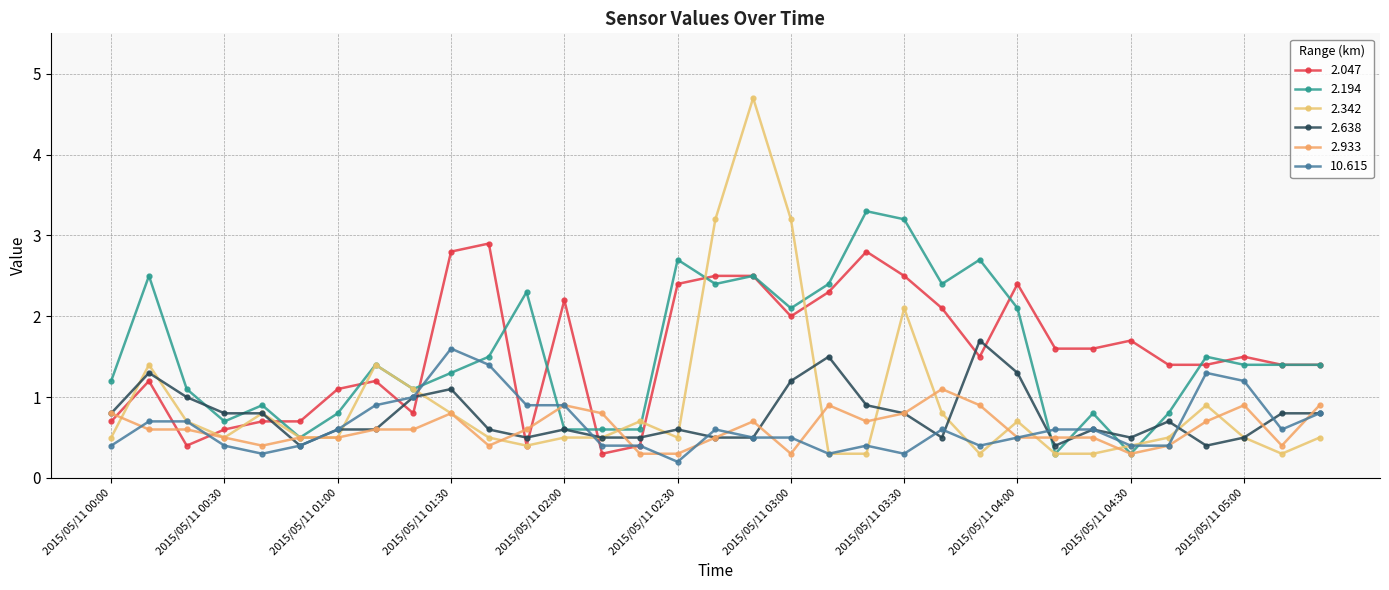

Which series has the largest range (max minus min)?

2.342